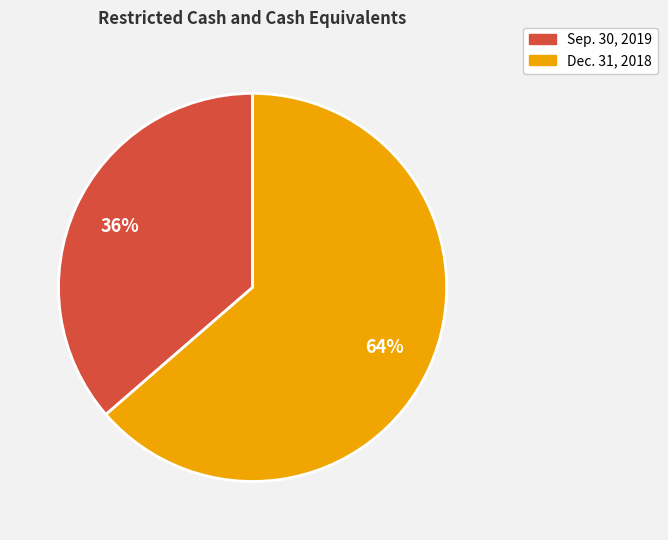

Which slice is the largest?

Dec. 31, 2018